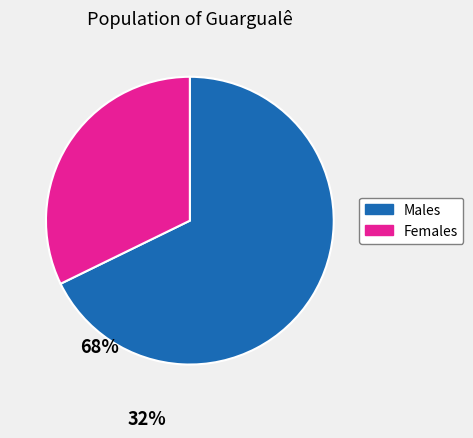

Is there a majority slice in this chart?

Yes